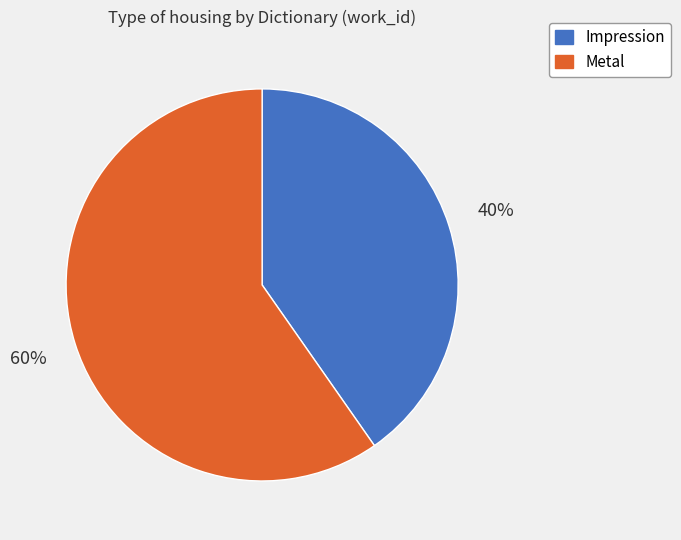

True or false: Metal accounts for 66% of the total.

False